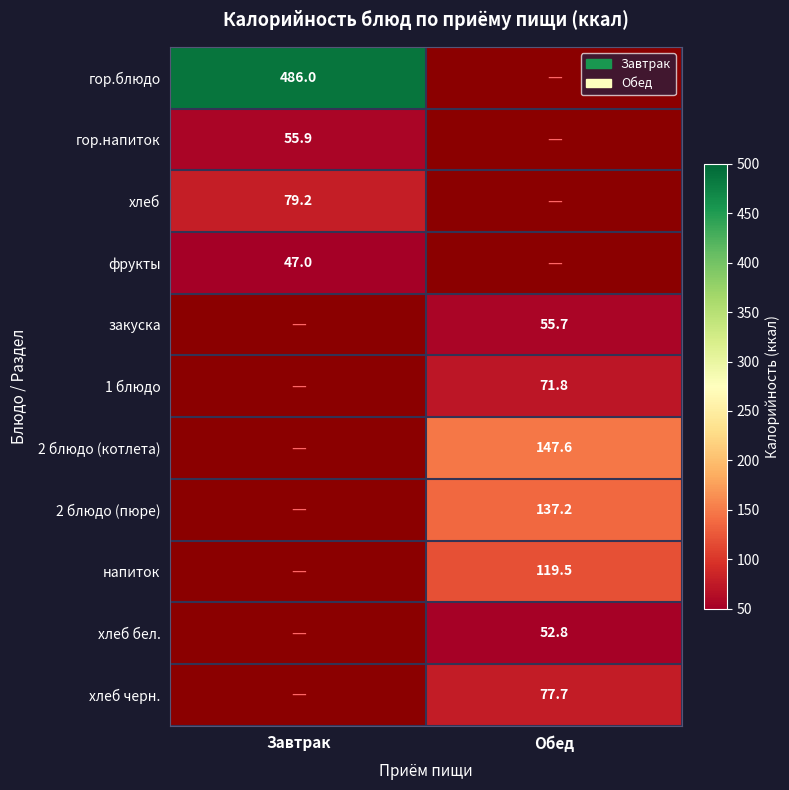

True or false: закуска has a value of 80.9 at Обед.

False